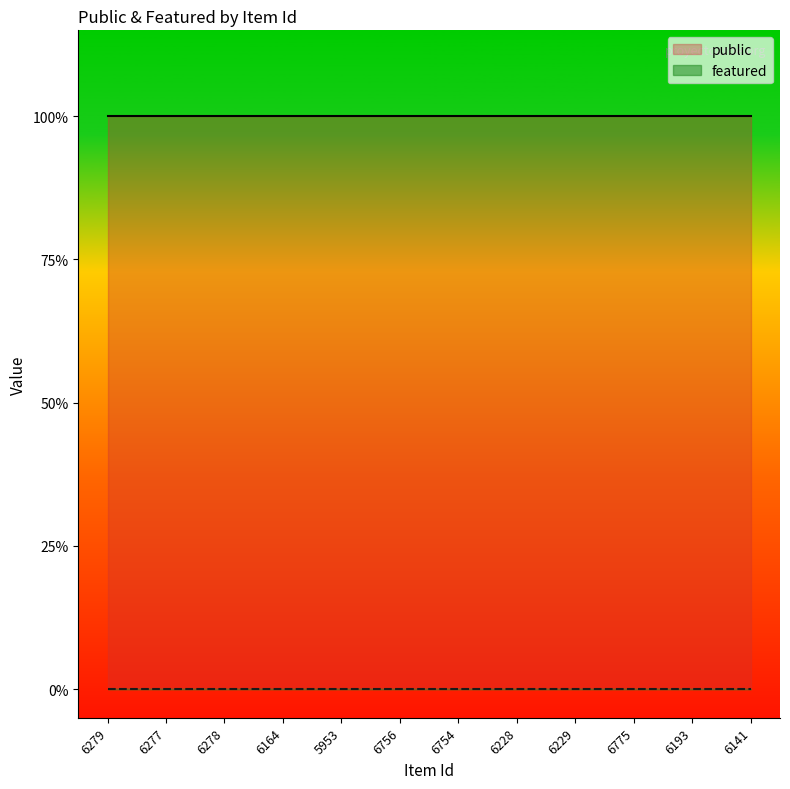

Which category has the highest value in the featured series?

6279